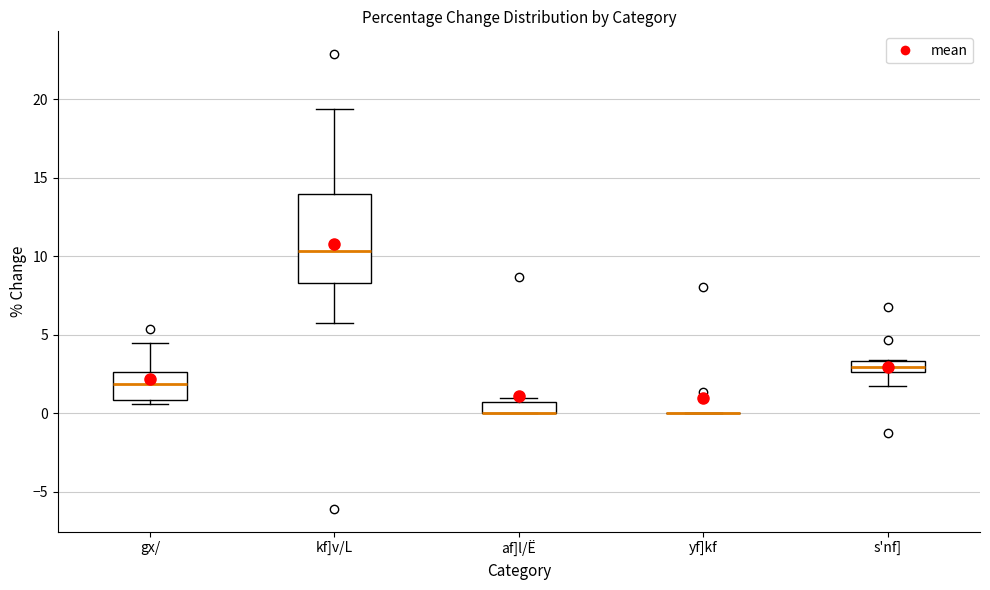

Where does the median line of the box for kf]v/L sit on the y-axis? The values are not printed on the chart, so give them approximately, as read against the axis.

10.5